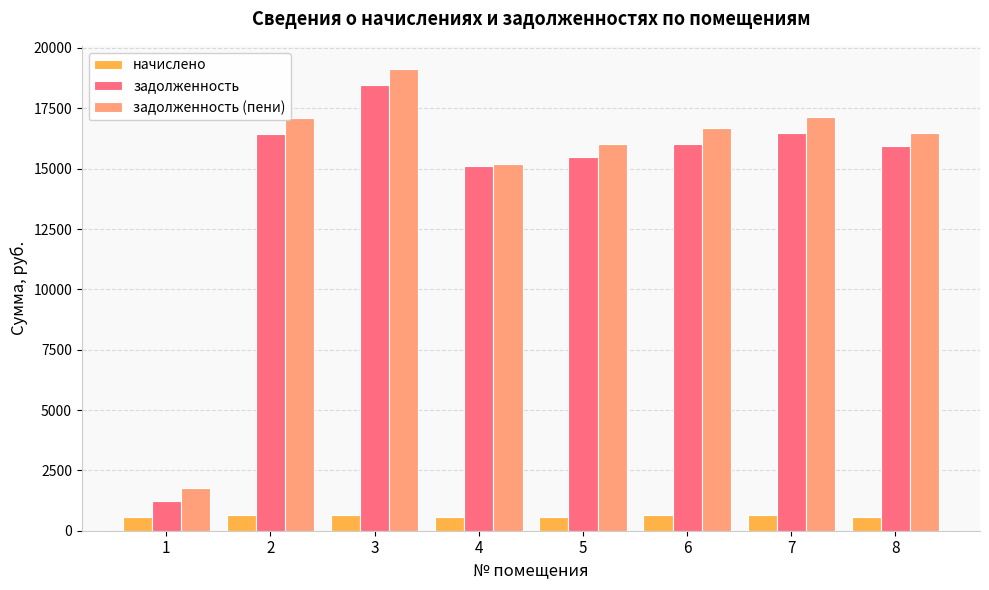

Read the начислено value at 5.

550.6